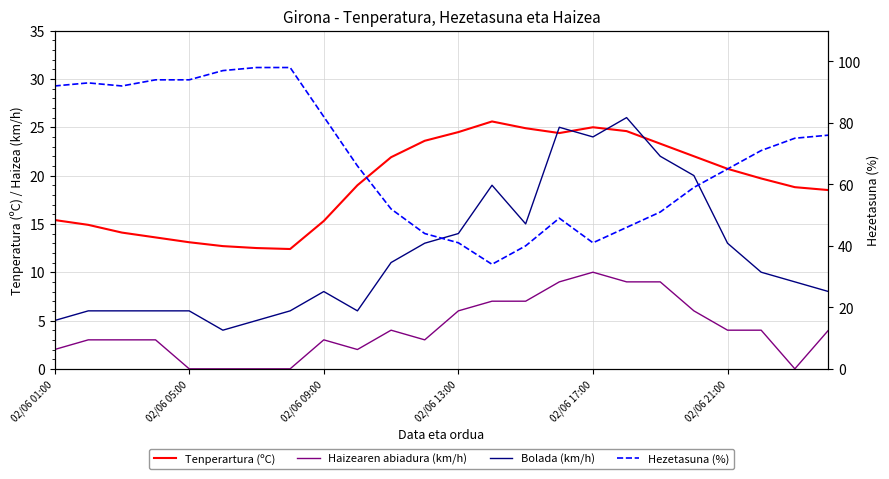

Is it true that Tenperartura (ºC) equals 20.7 at 02/06 21:00?

True